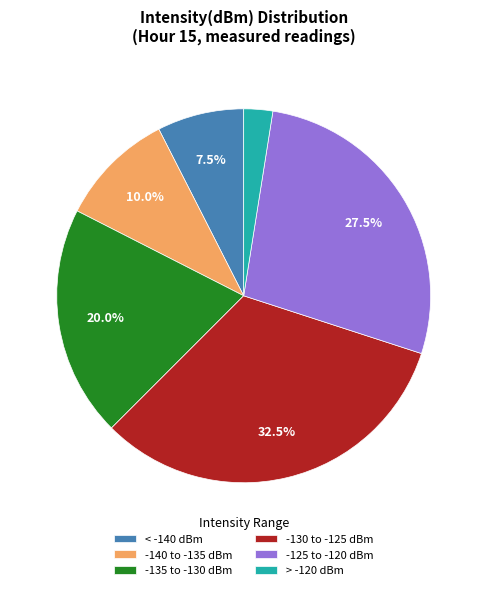

Do -135 to -130 dBm and -140 to -135 dBm together represent more than half of the pie?

No